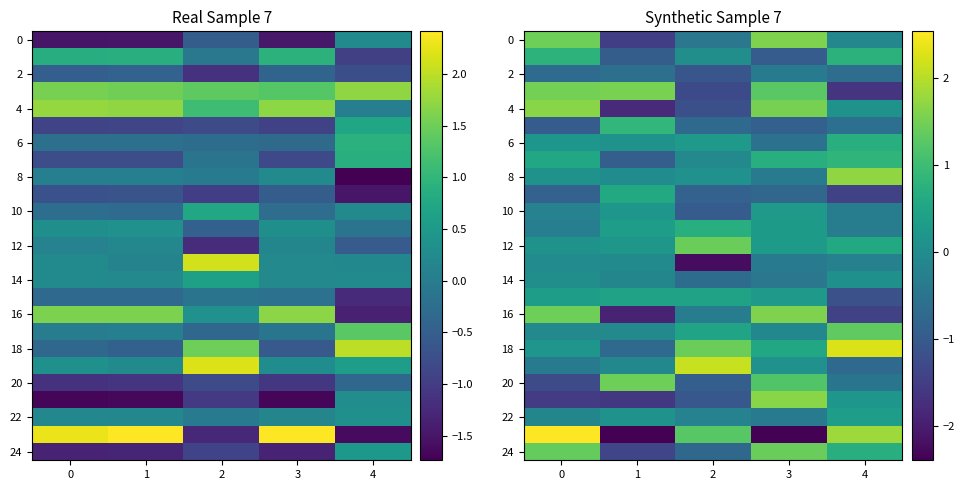

Where is 16 nearest to the value 0?

2